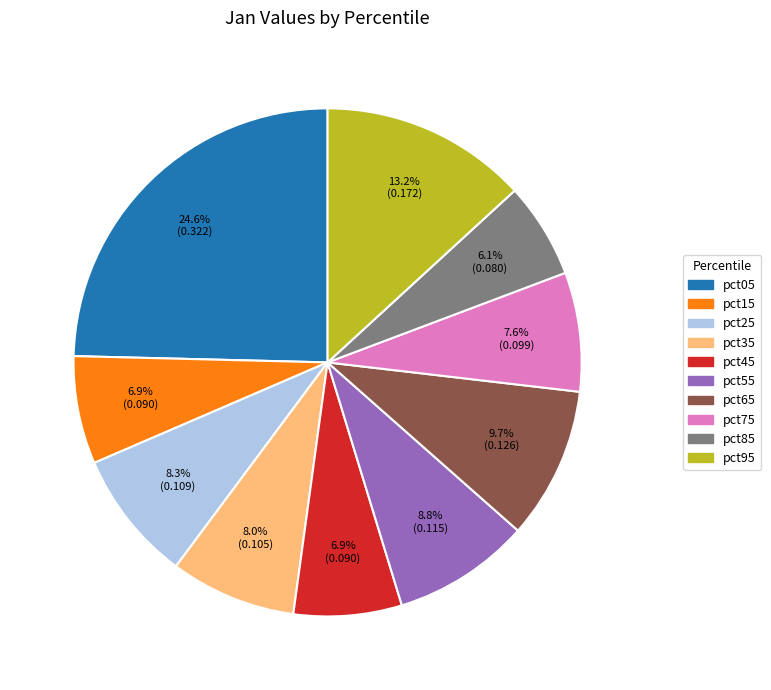

What is the total percentage of pct35 and pct55?

16.8%